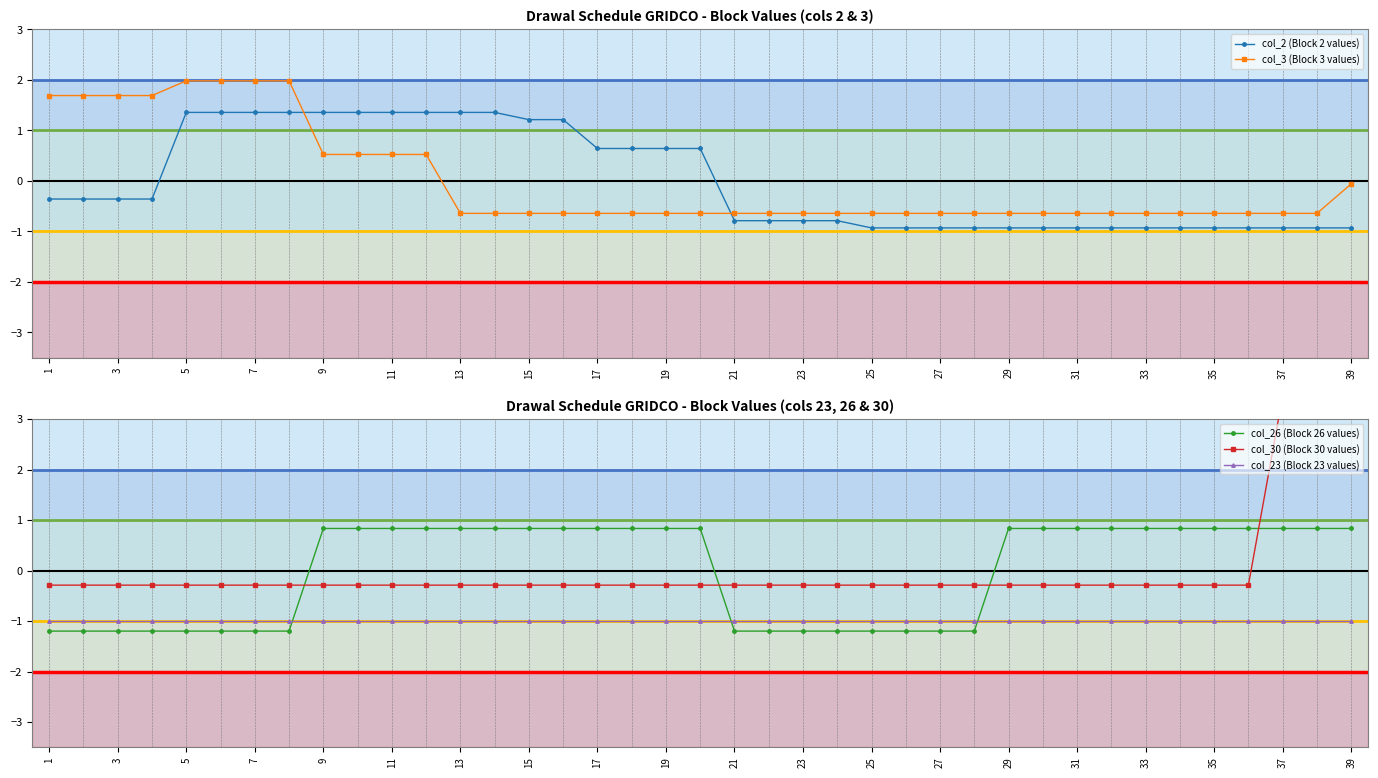

True or false: col_2 (Block 2 values) and col_23 (Block 23 values) intersect in this chart.

False